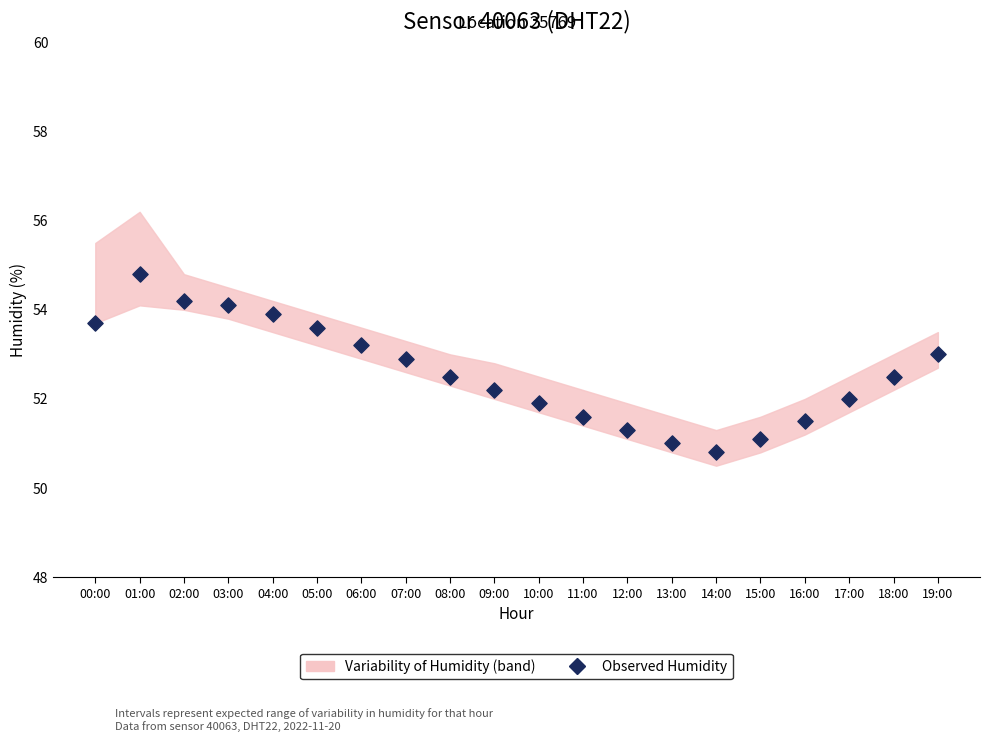

What is the range of Y values (max minus min)?

4.0